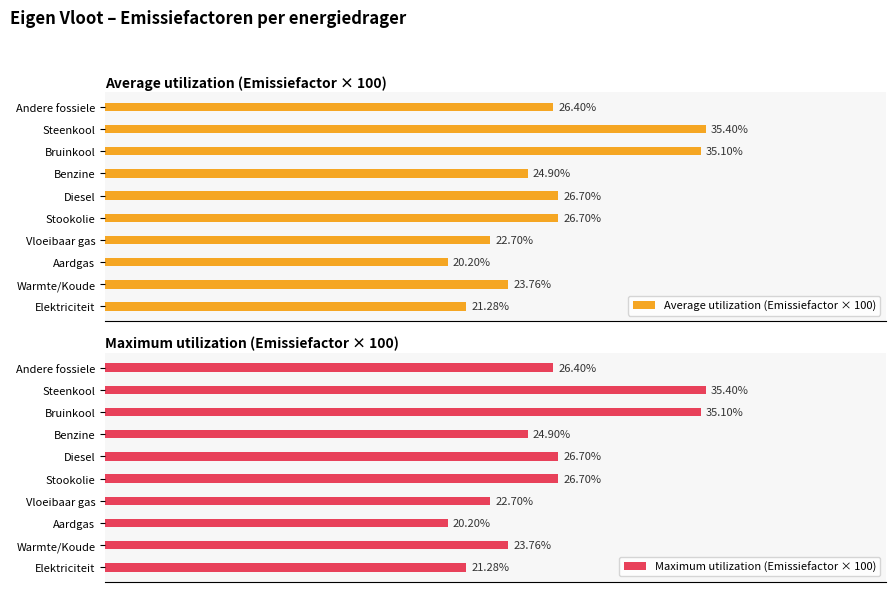

What is the sum of all Average utilization (Emissiefactor × 100) values?

263.1